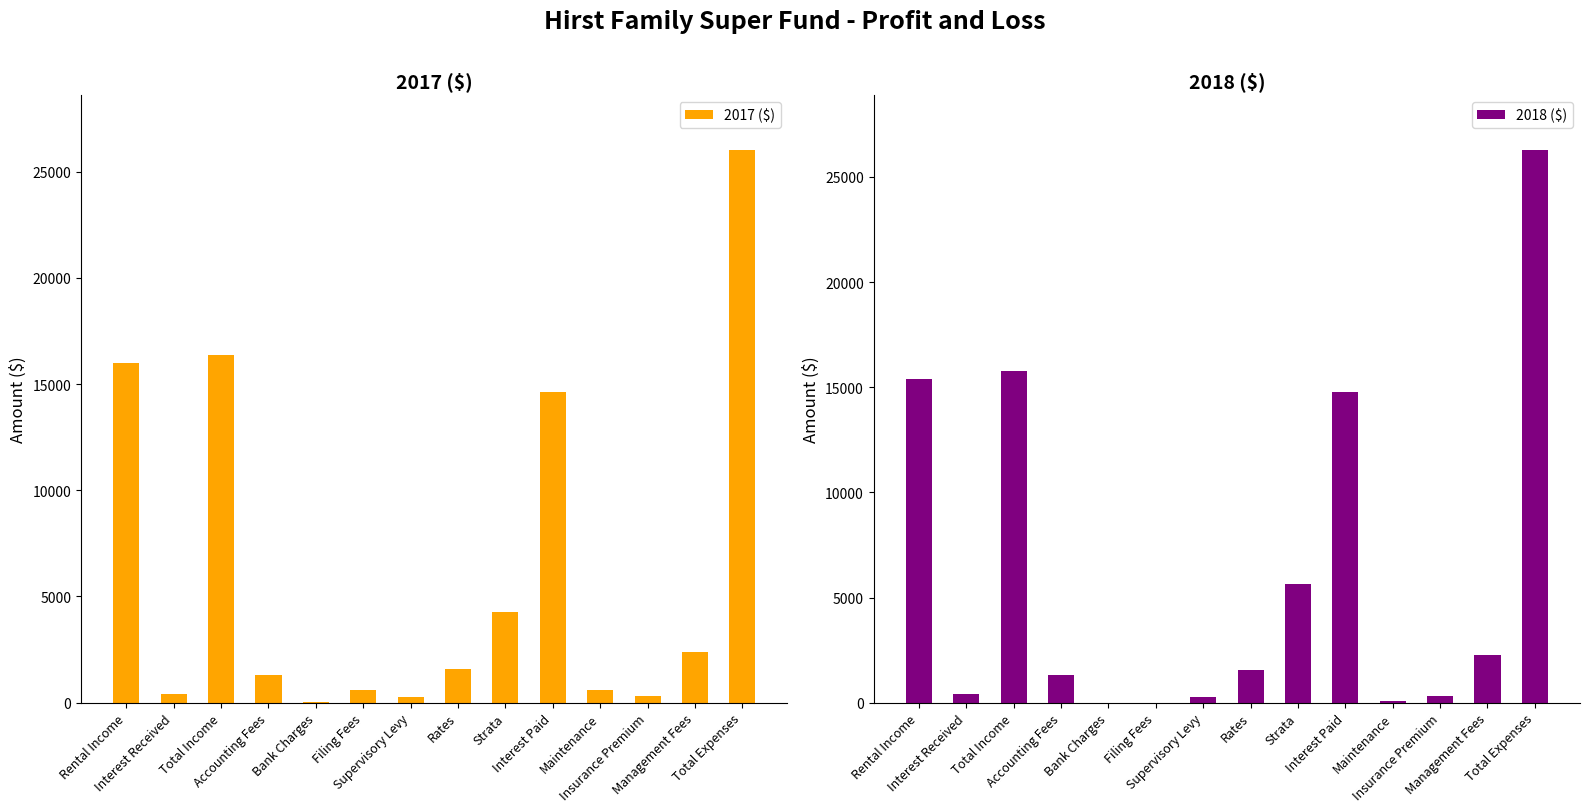

What is the average value of the 2017 ($) series?

6051.8